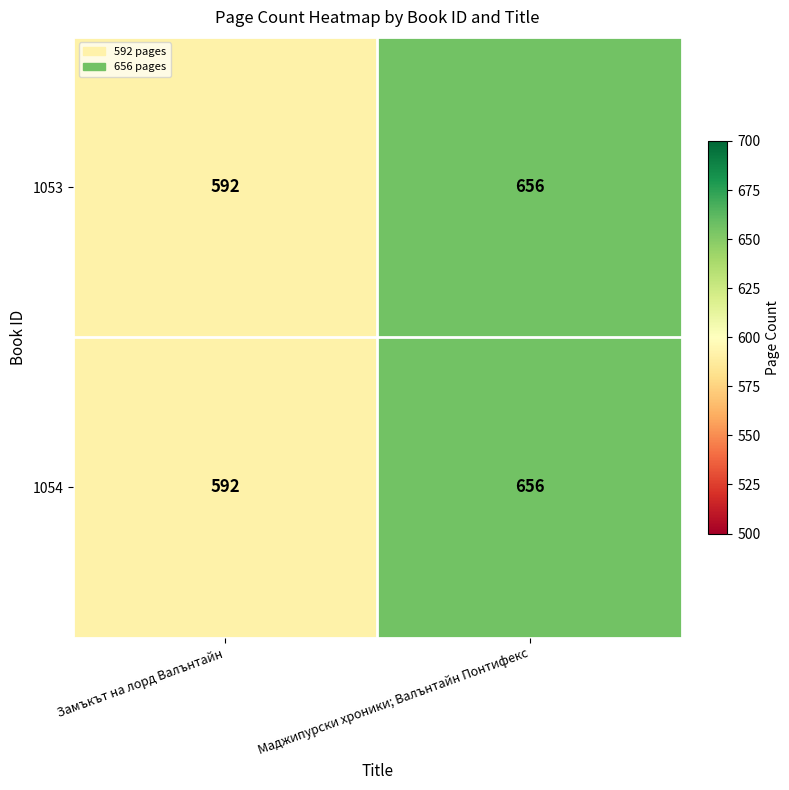

Read the 1054 value at Замъкът на лорд Валънтайн.

592